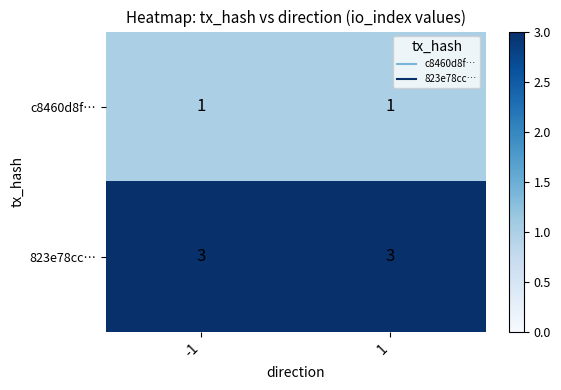

What is the maximum value shown in the chart?

3